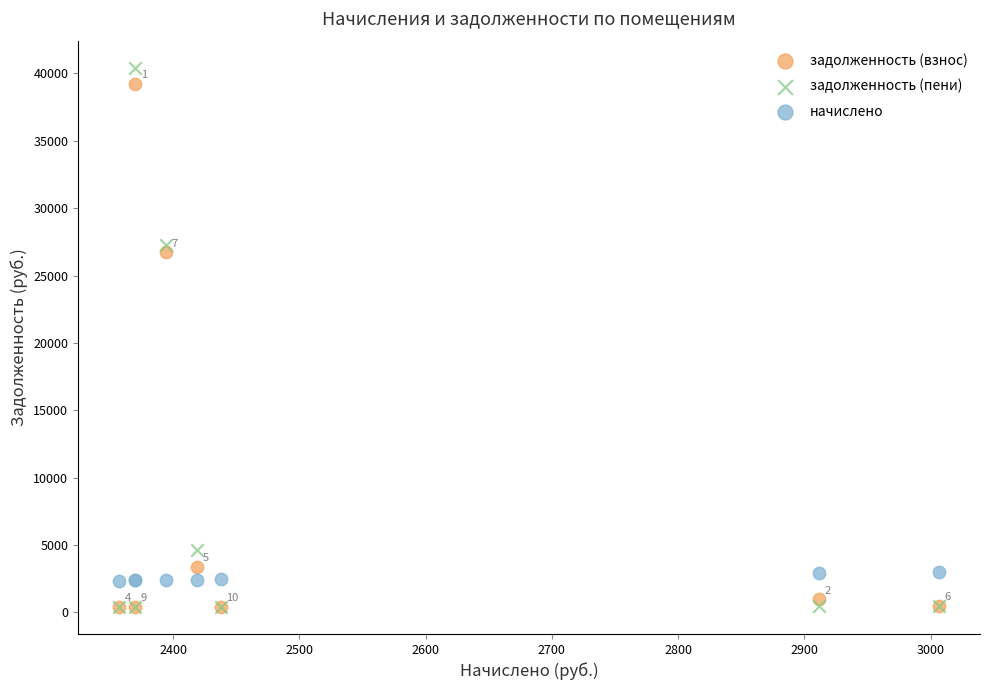

In the задолженность (пени) series, what Y value is closest to 20411?

27292.6